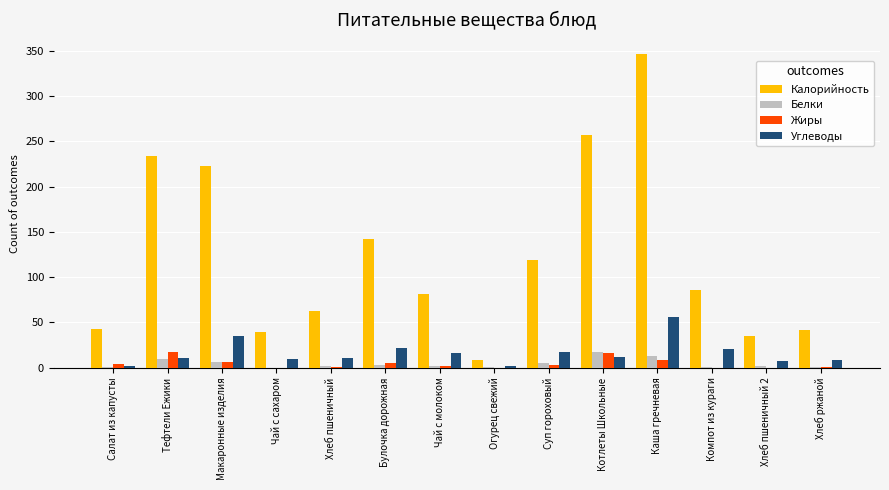

At which label does Углеводы first exceed 11?

Макаронные изделия